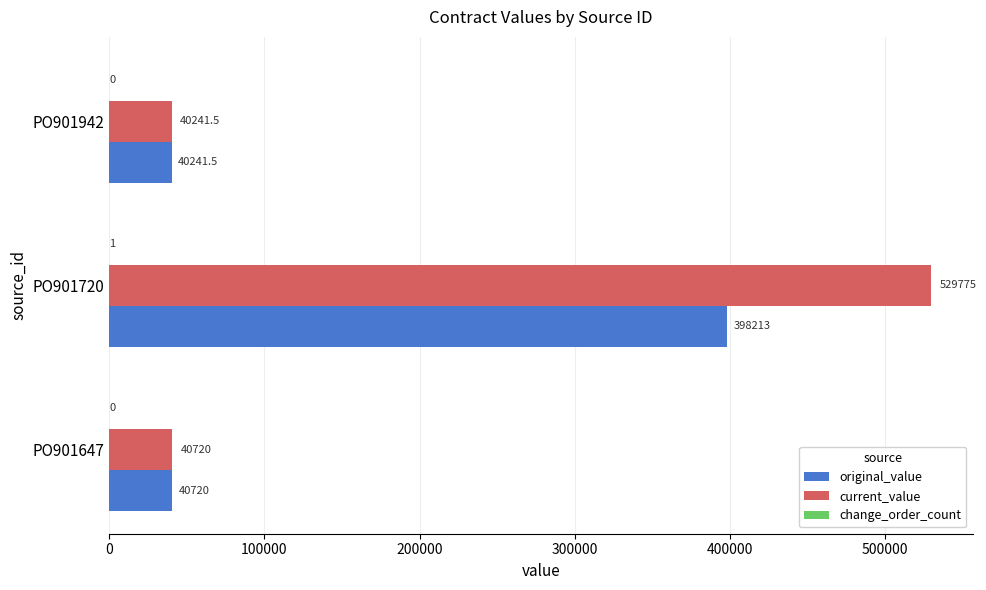

Which label corresponds to the largest value in the chart?

PO901720